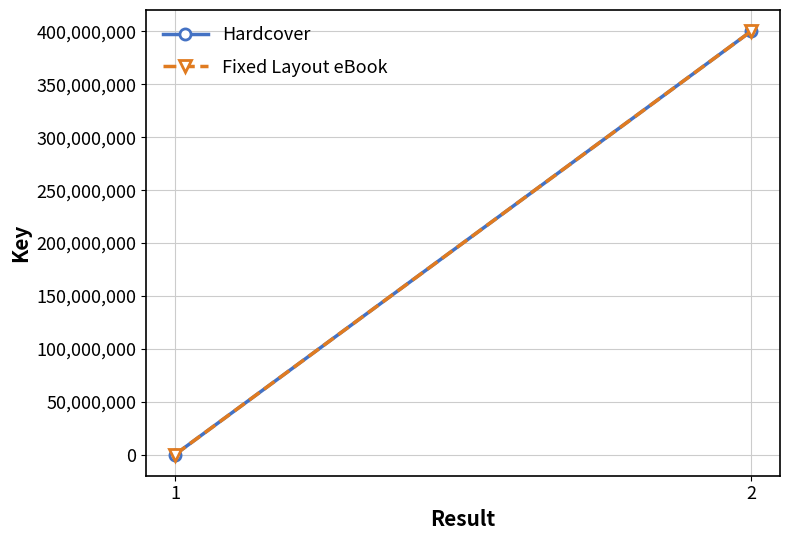

At how many categories does at least one series exceed 145001422?

1